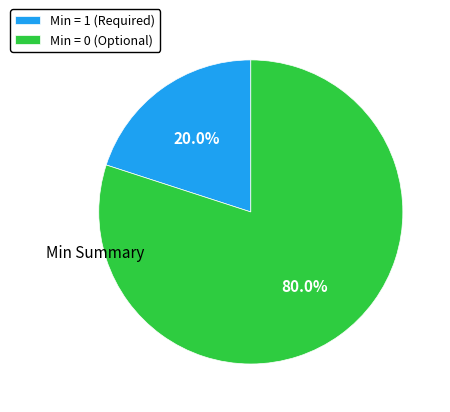

Which category accounts for the majority?

Min = 0 (Optional)